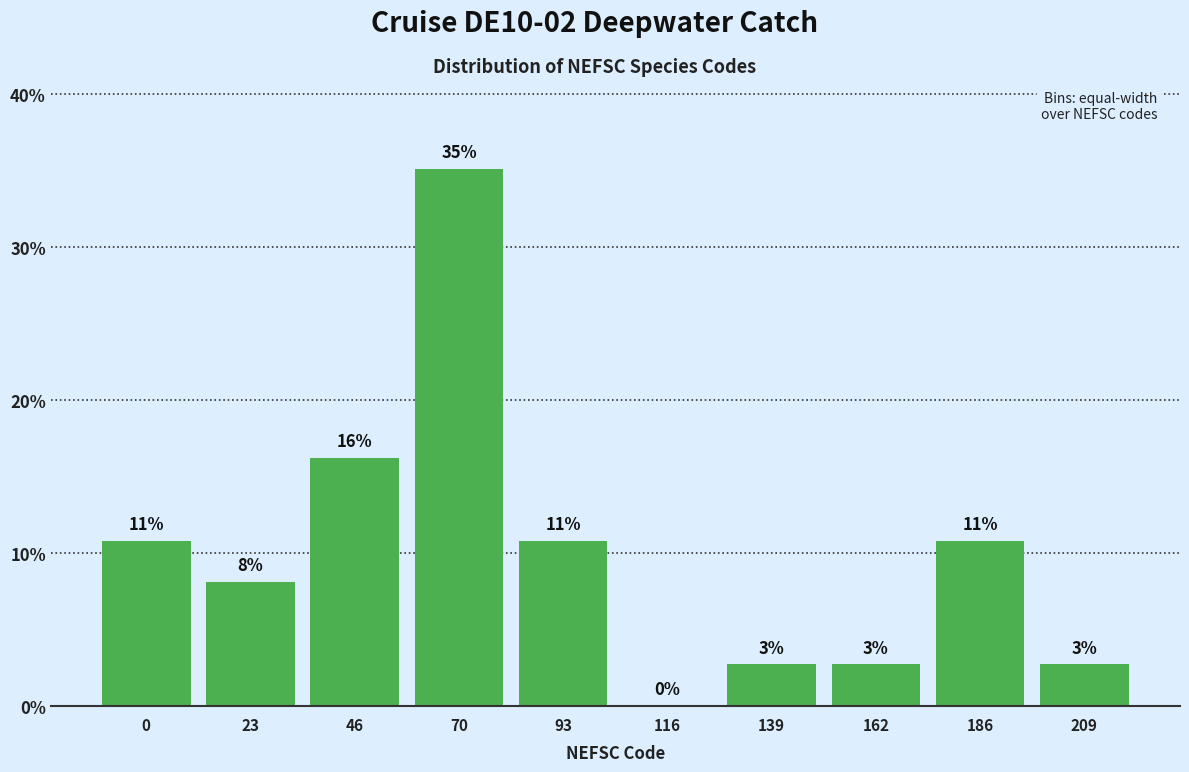

Are the bars horizontal?

No